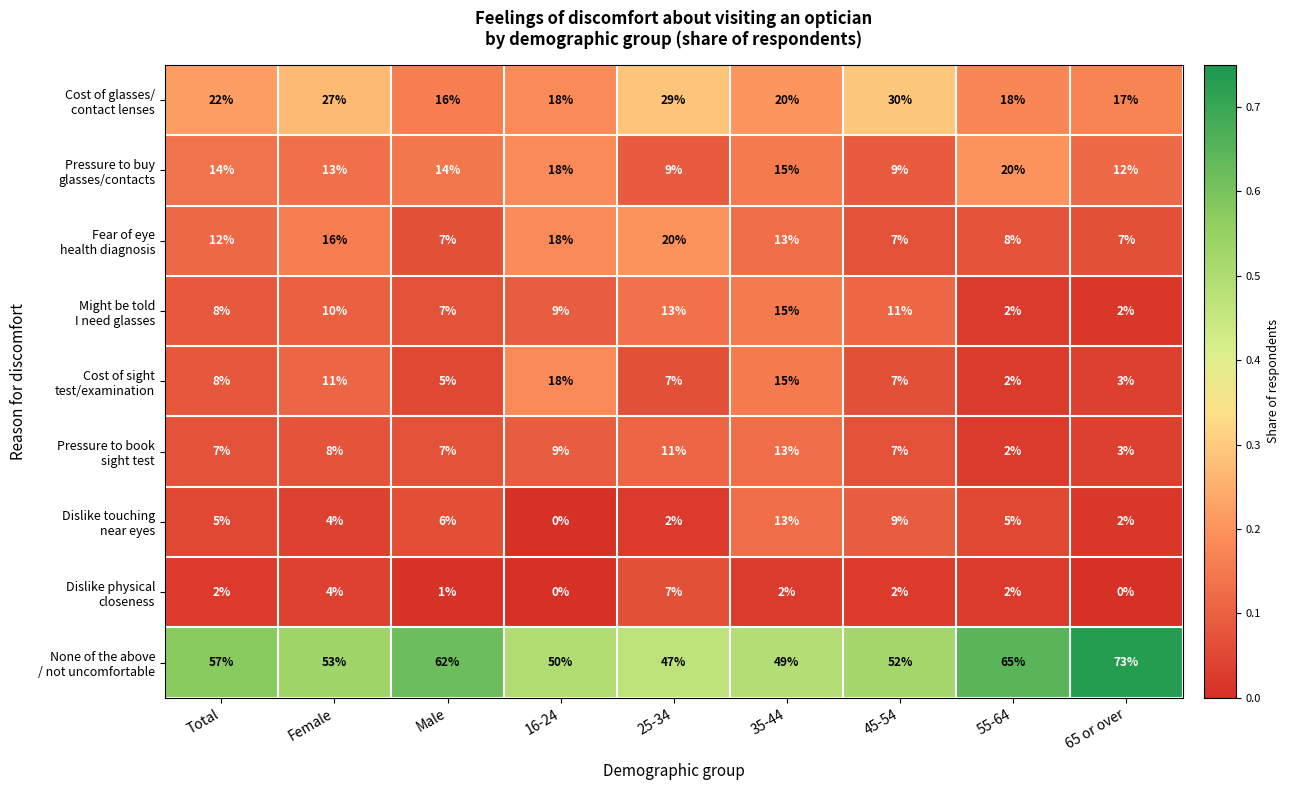

What is the spread (max minus min) of values at 35-44?

47